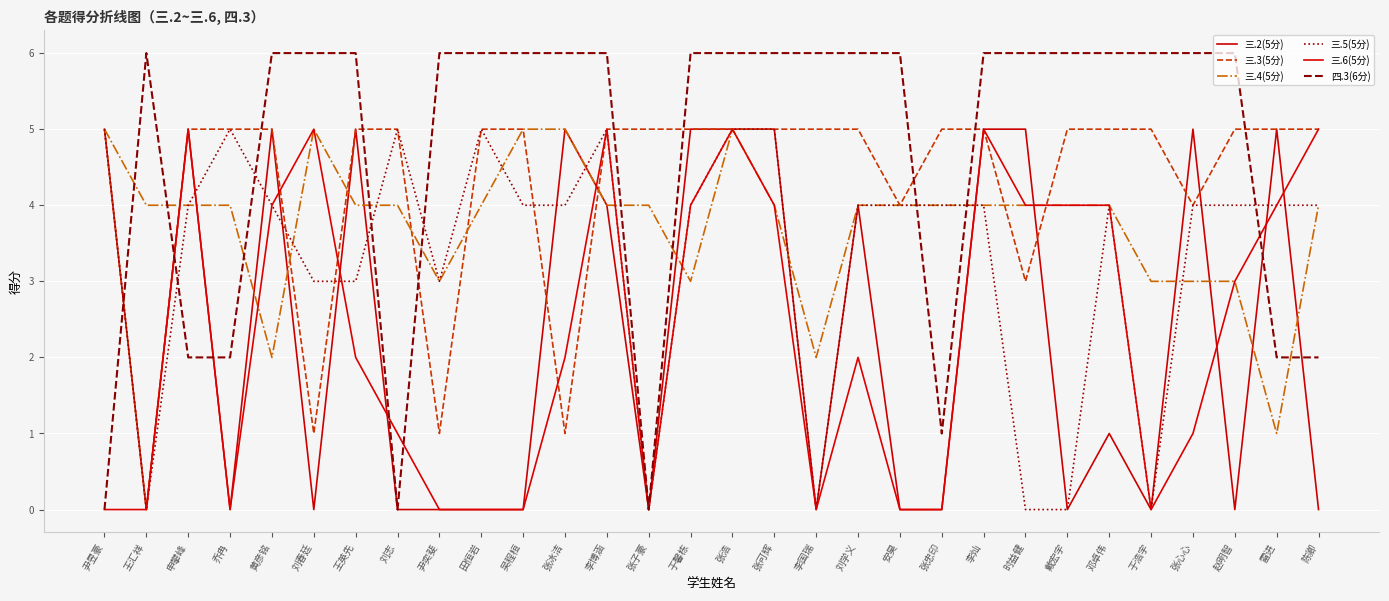

How many interior local peaks does the 三.4(5分) series have?

2